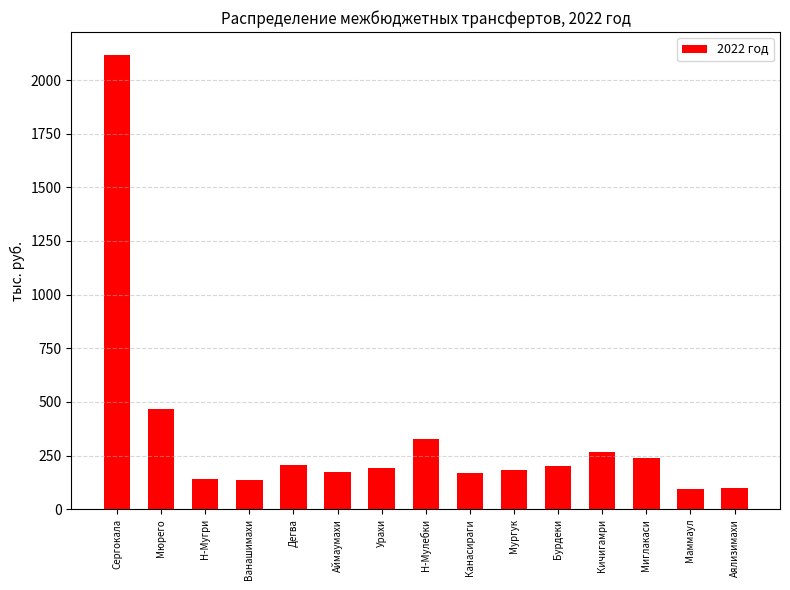

Are the bars horizontal?

No